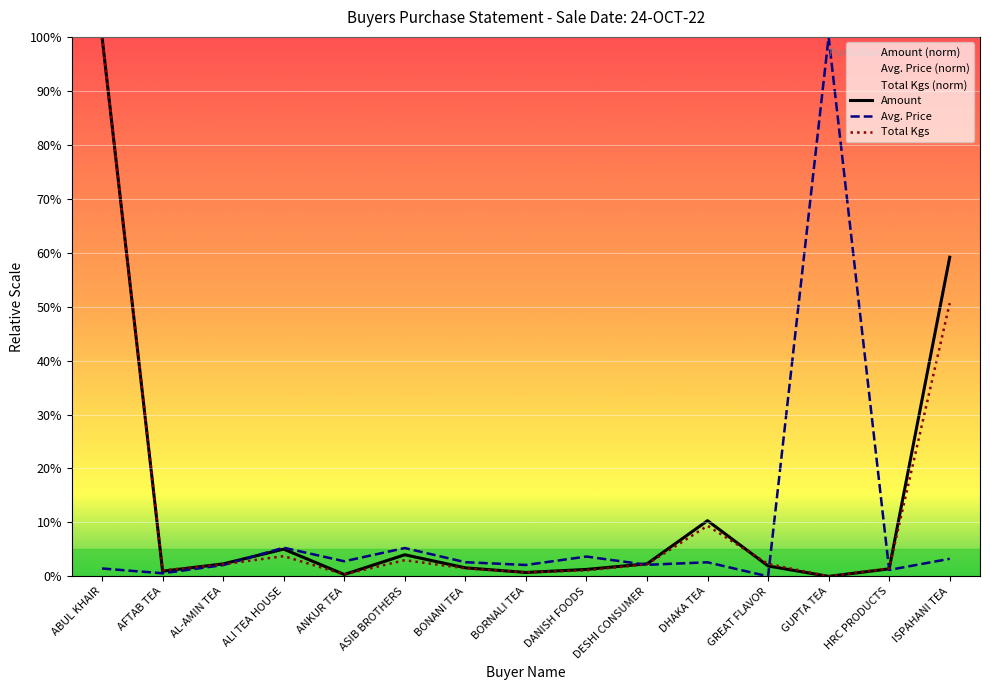

True or false: Avg. Price has more than 2 points higher than both neighbors.

True